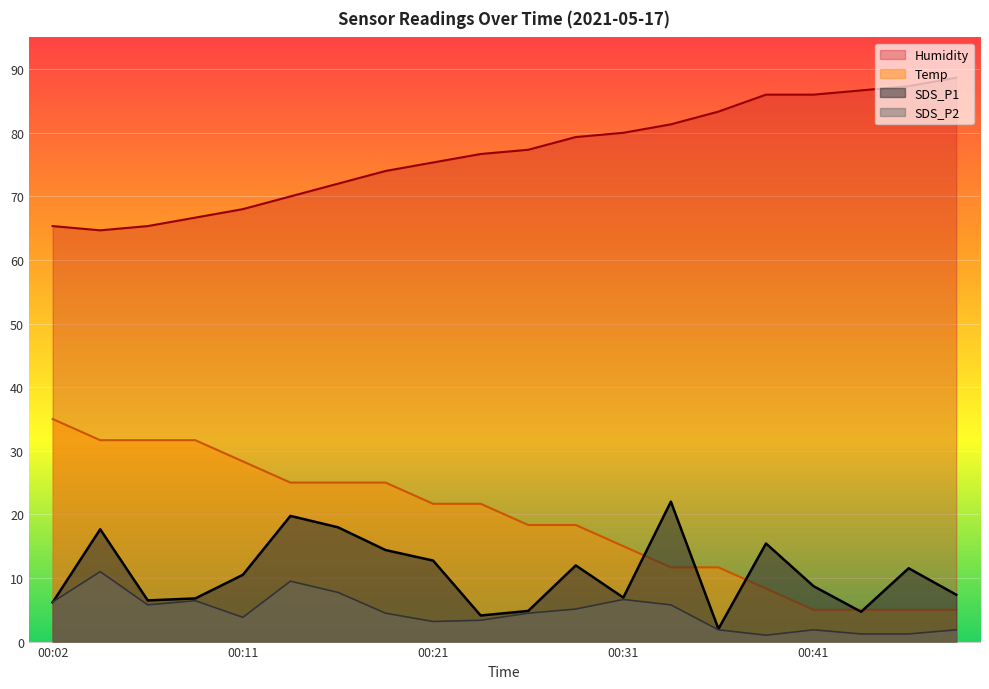

Reading left to right, what are all the values shown in this chart?

Temp: 00:02=35.0	00:04=31.7	00:07=31.7	00:09=31.7	00:11=28.3	00:14=25.0	00:16=25.0	00:19=25.0	00:21=21.7	00:24=21.7	00:26=18.3	00:29=18.3	00:31=15.0	00:34=11.7	00:36=11.7	00:39=8.3	00:41=5.0	00:43=5.0	00:46=5.0	00:48=5.0
Humidity: 00:02=65.3	00:04=64.7	00:07=65.3	00:09=66.7	00:11=68.0	00:14=70.0	00:16=72.0	00:19=74.0	00:21=75.3	00:24=76.7	00:26=77.3	00:29=79.3	00:31=80.0	00:34=81.3	00:36=83.3	00:39=86.0	00:41=86.0	00:43=86.7	00:46=87.3	00:48=88.7
SDS_P1: 00:02=6.2	00:04=17.7	00:07=6.5	00:09=6.8	00:11=10.5	00:14=19.8	00:16=18.0	00:19=14.4	00:21=12.7	00:24=4.1	00:26=4.8	00:29=12.0	00:31=6.9	00:34=22.0	00:36=2.0	00:39=15.4	00:41=8.7	00:43=4.7	00:46=11.5	00:48=7.4
SDS_P2: 00:02=6.2	00:04=11.0	00:07=5.8	00:09=6.4	00:11=3.8	00:14=9.5	00:16=7.7	00:19=4.5	00:21=3.2	00:24=3.4	00:26=4.5	00:29=5.1	00:31=6.6	00:34=5.8	00:36=1.8	00:39=1.0	00:41=1.8	00:43=1.2	00:46=1.2	00:48=1.8